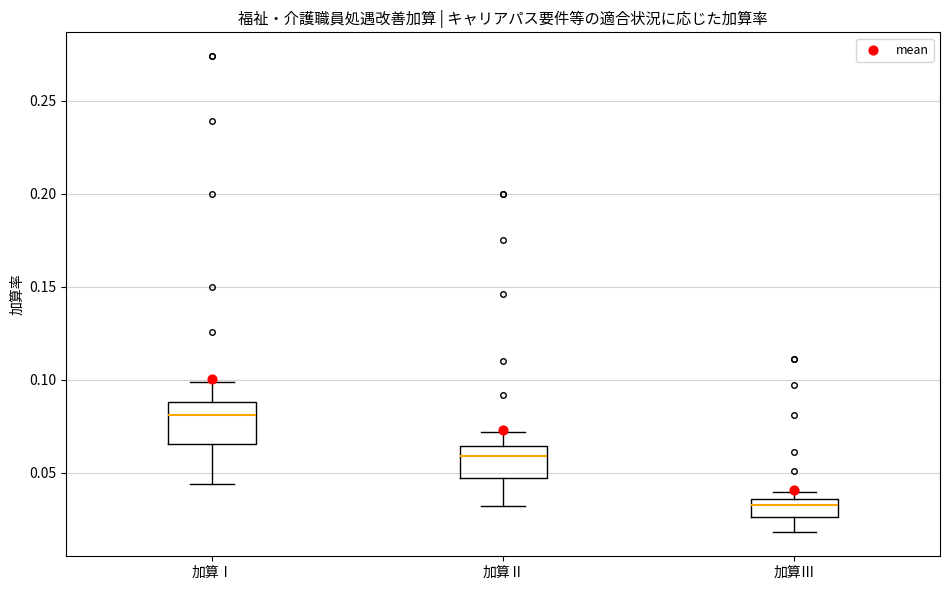

Which box is the tallest, from its lower edge to its upper edge?

加算Ⅰ